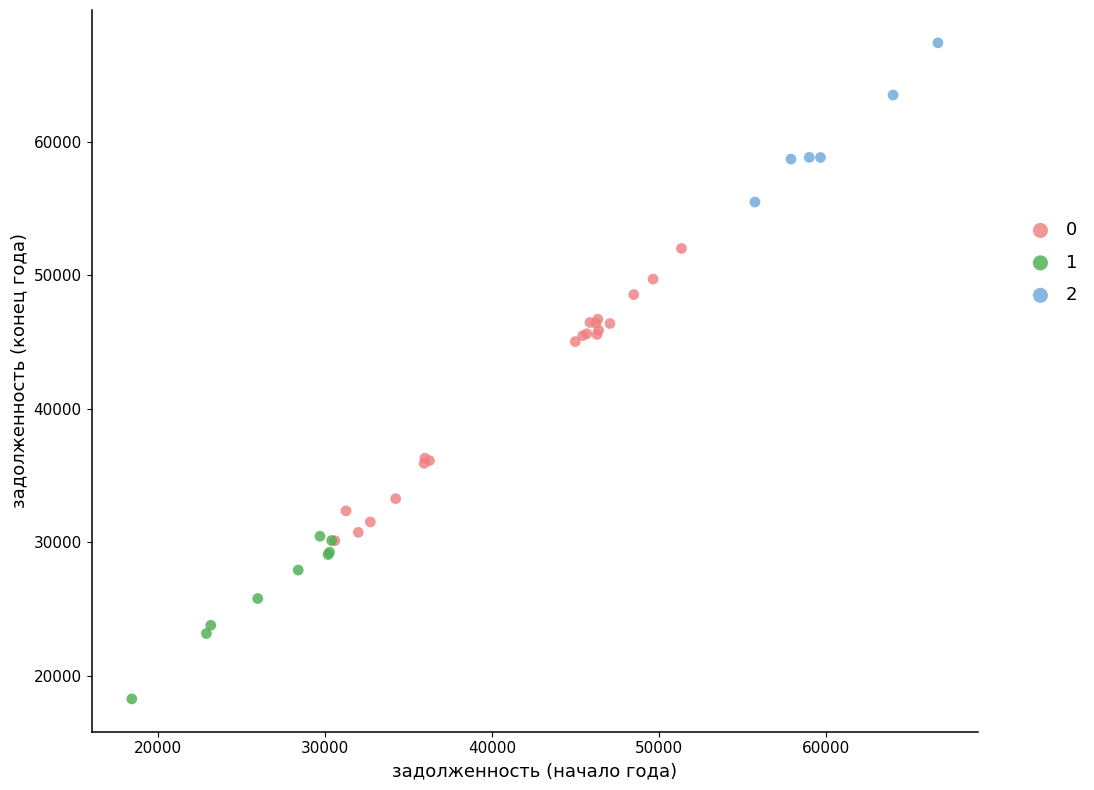

Which series has the largest Y range (max minus min)?

0